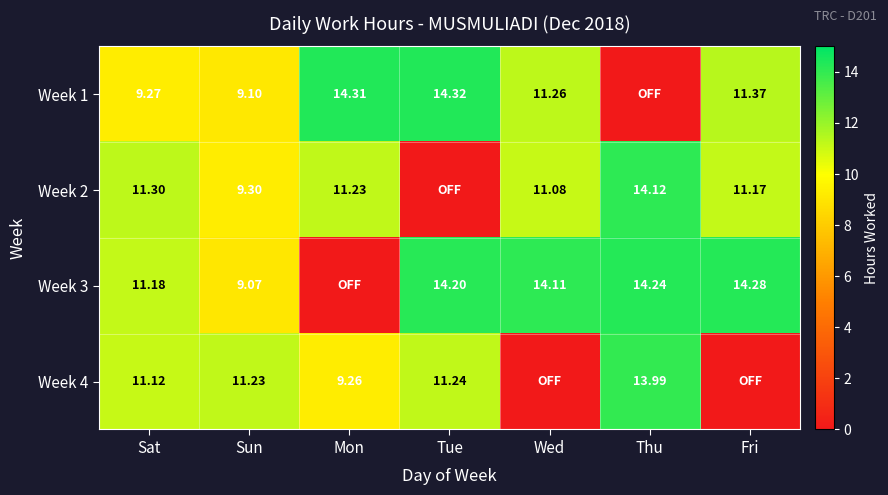

Is the value of Week 2 at Thu greater than the value of Week 3 at Sun?

Yes